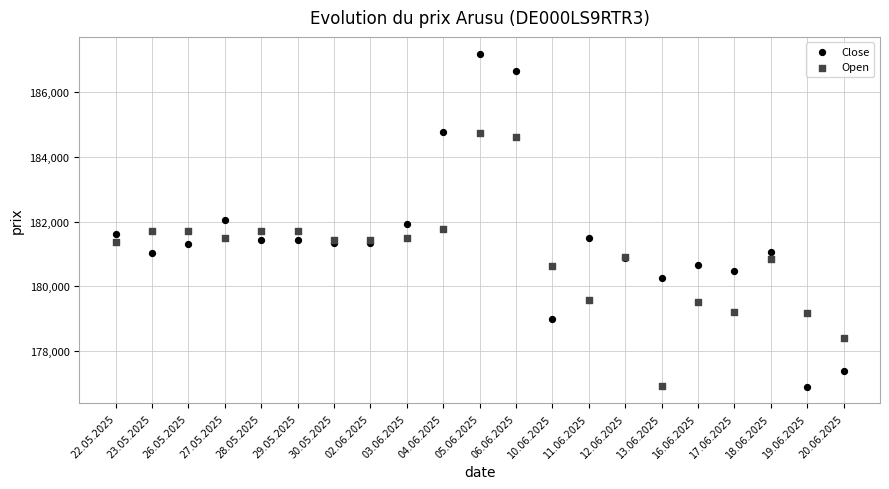

Which series contains the highest Y value?

Close